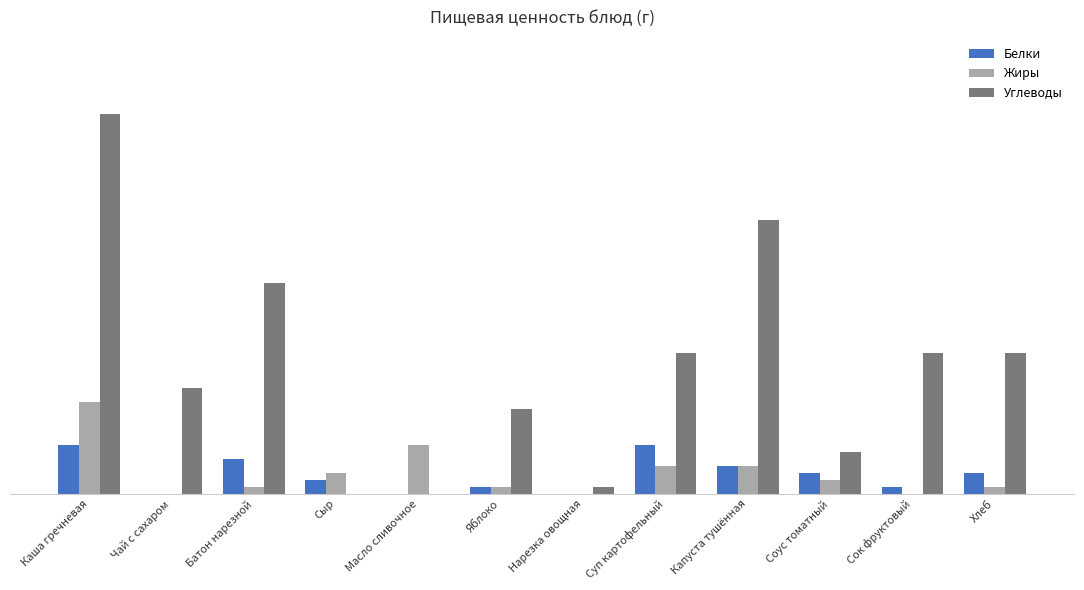

The Углеводы series shows 23 at Чай с сахаром. True or false?

False